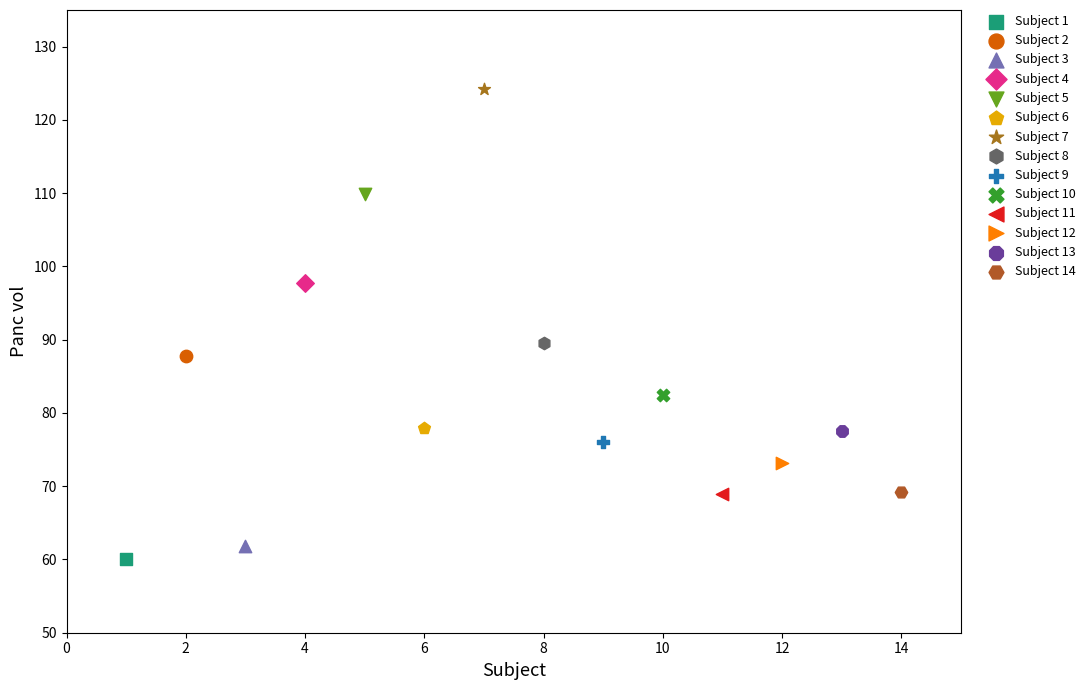

What are all the series names shown in the legend?

Subject 1, Subject 2, Subject 3, Subject 4, Subject 5, Subject 6, Subject 7, Subject 8, Subject 9, Subject 10, Subject 11, Subject 12, Subject 13, Subject 14